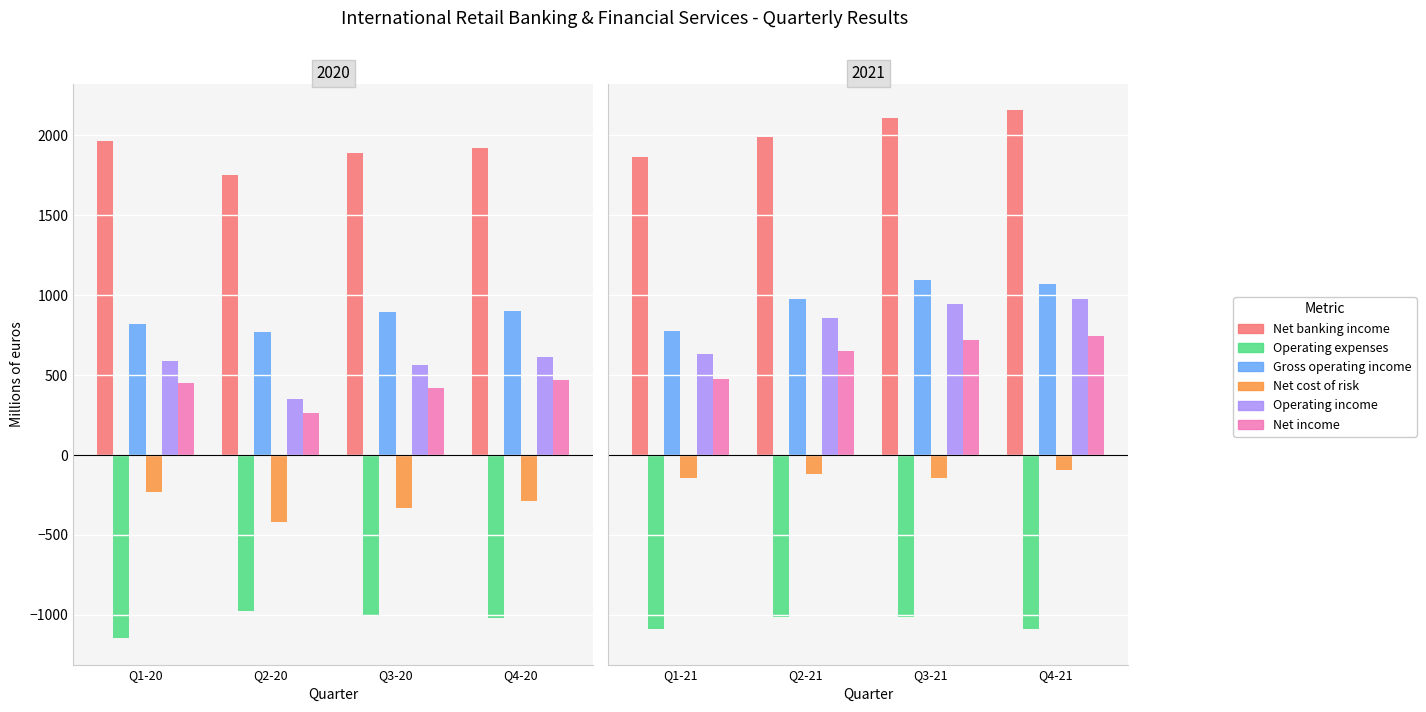

How many series are shown in this chart?

6